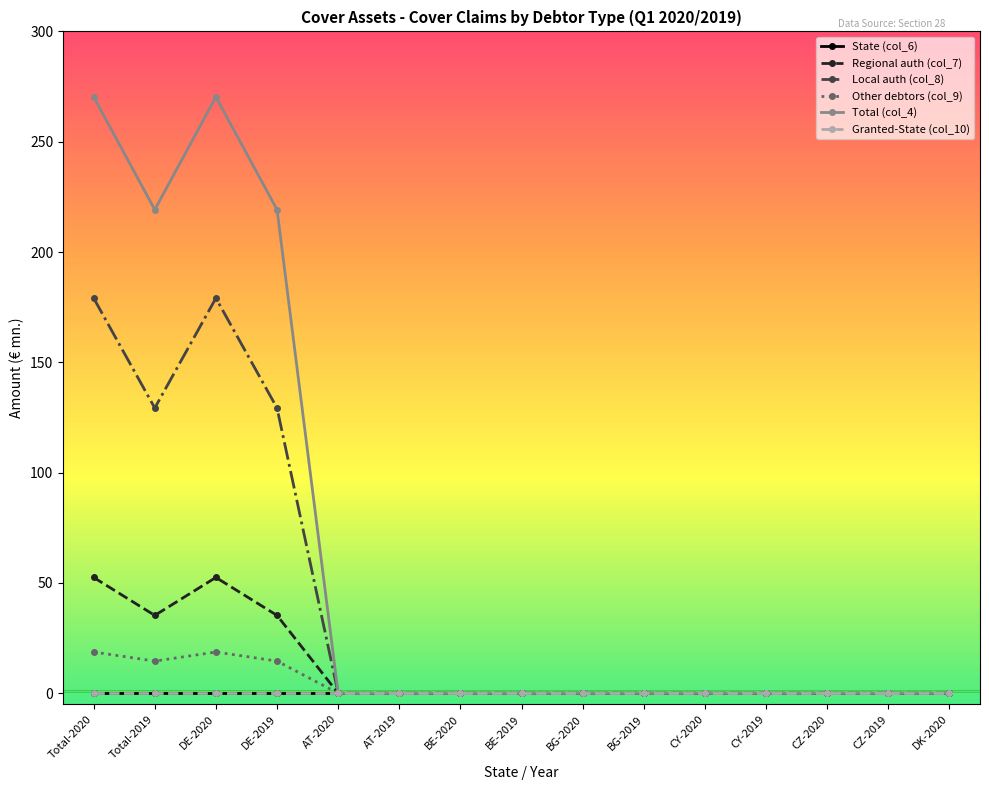

Is this an area chart (filled region under the line)?

No